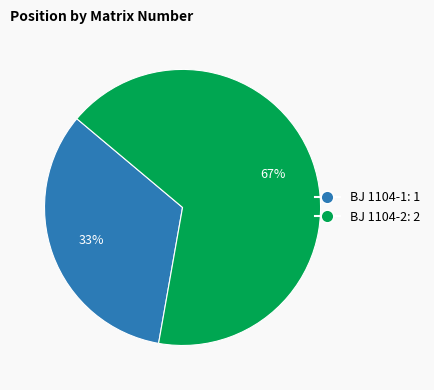

Which slice represents more than half of the pie?

BJ 1104-2